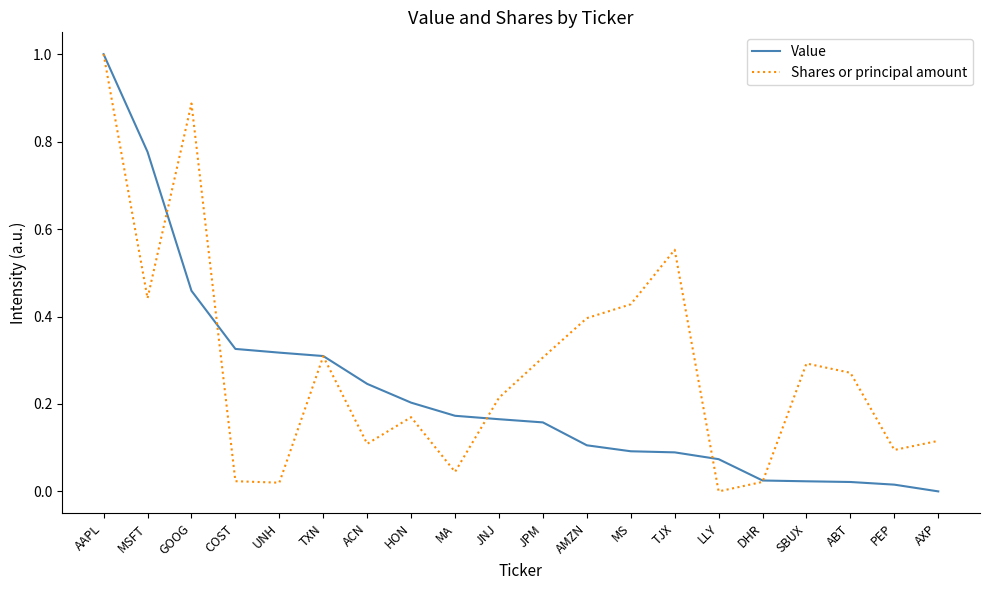

True or false: Shares or principal amount has more than 1 interior local peaks.

True